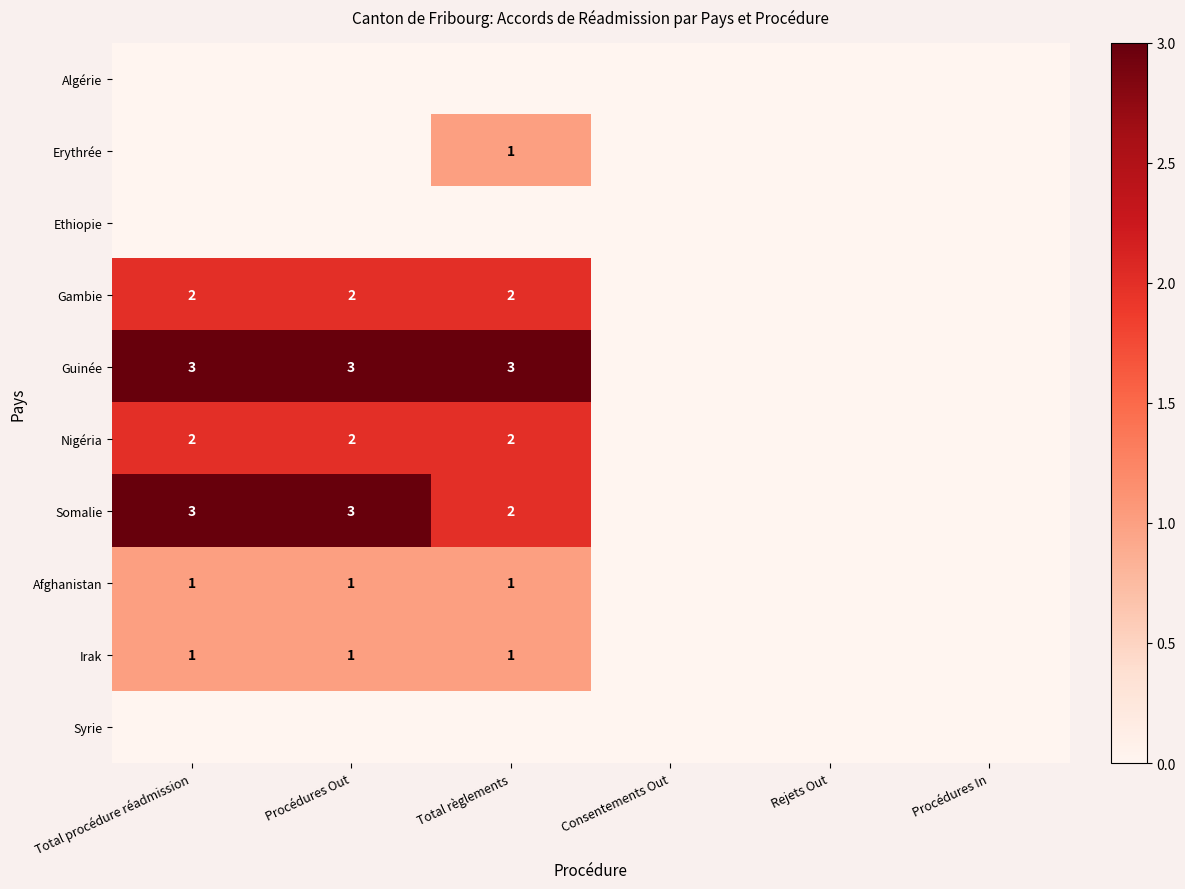

The value of Gambie at Total procédure réadmission is 1. True or false?

False